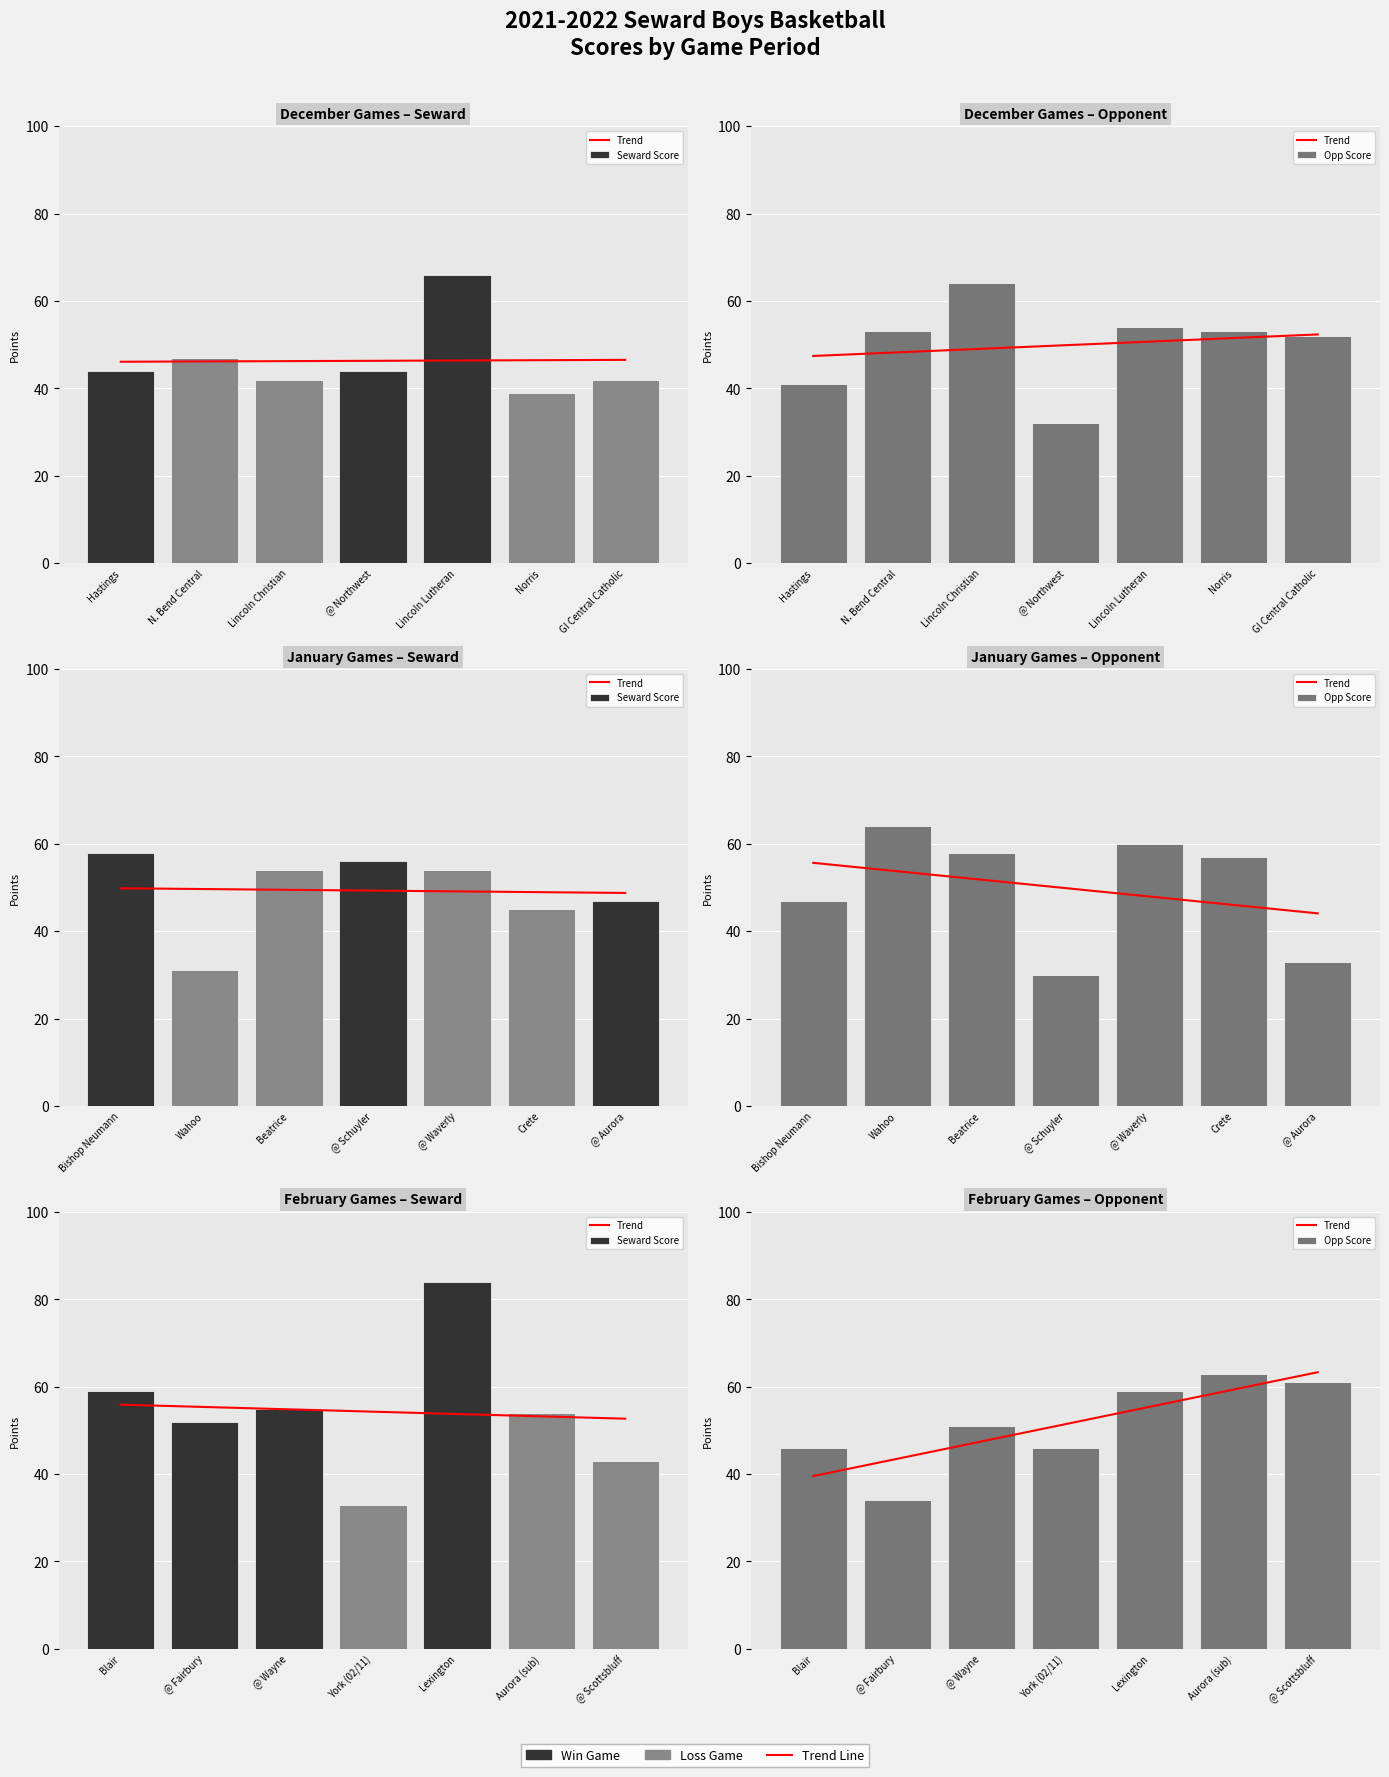

Is it true that the value at @ Scottsbluff is 112.8?

False